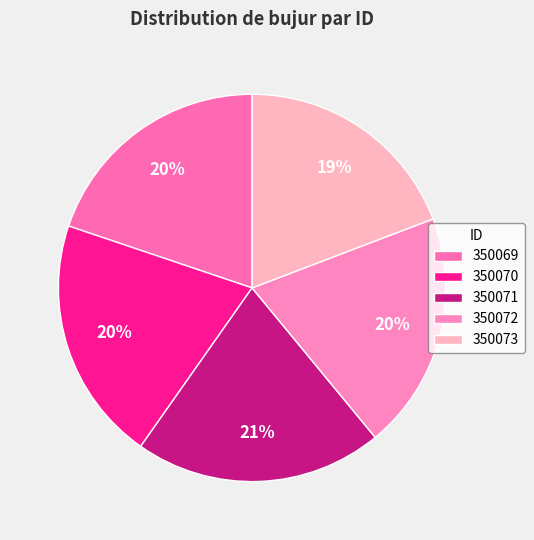

Count the number of slices in the pie.

5